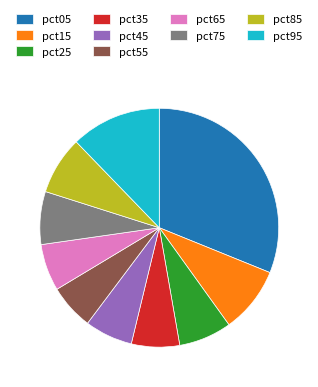

What is the largest slice in the pie chart?

pct05